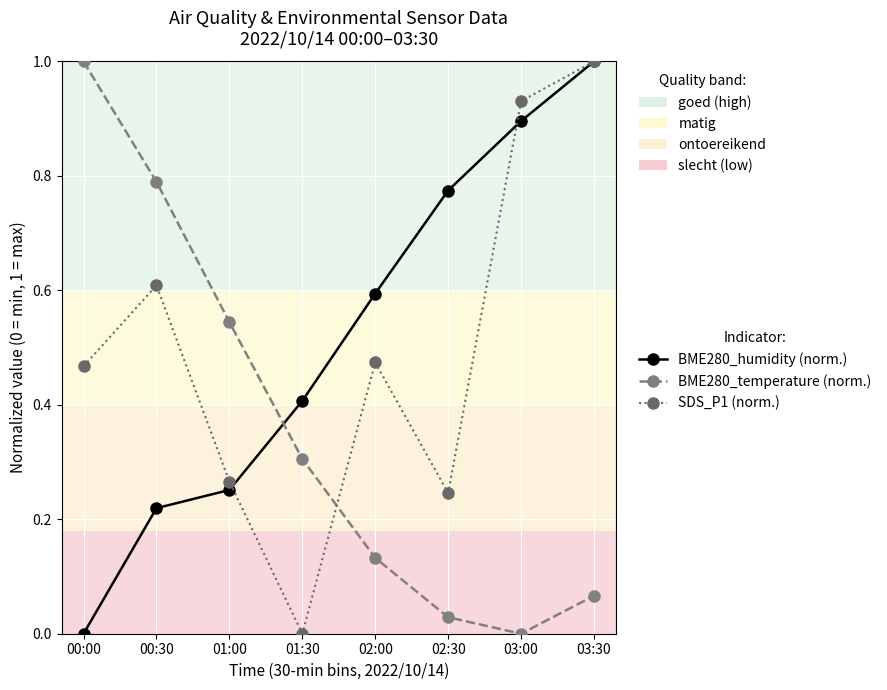

What is the sum of all SDS_P1 (norm.) values?

4.0